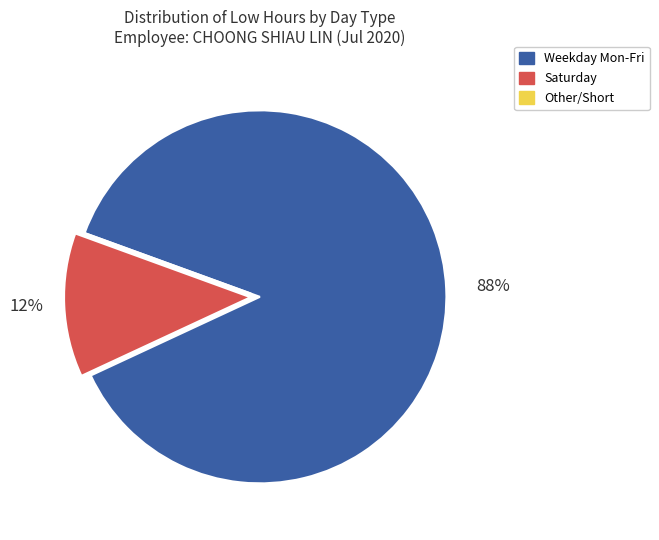

What percentage is the Weekday Mon-Fri slice, to the nearest percent?

88%